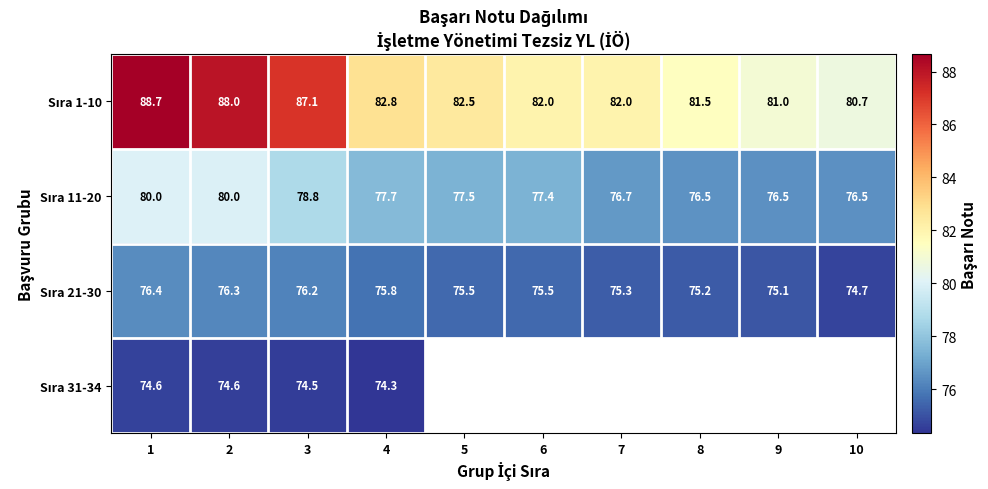

Between 5 and 3, which is larger?

3